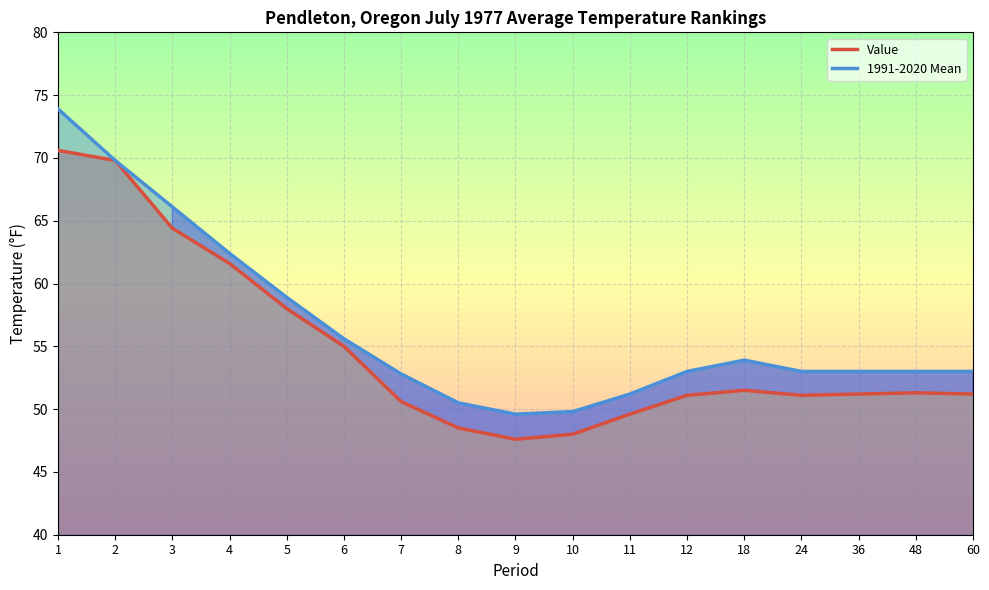

Where is the first local minimum for Value?

9